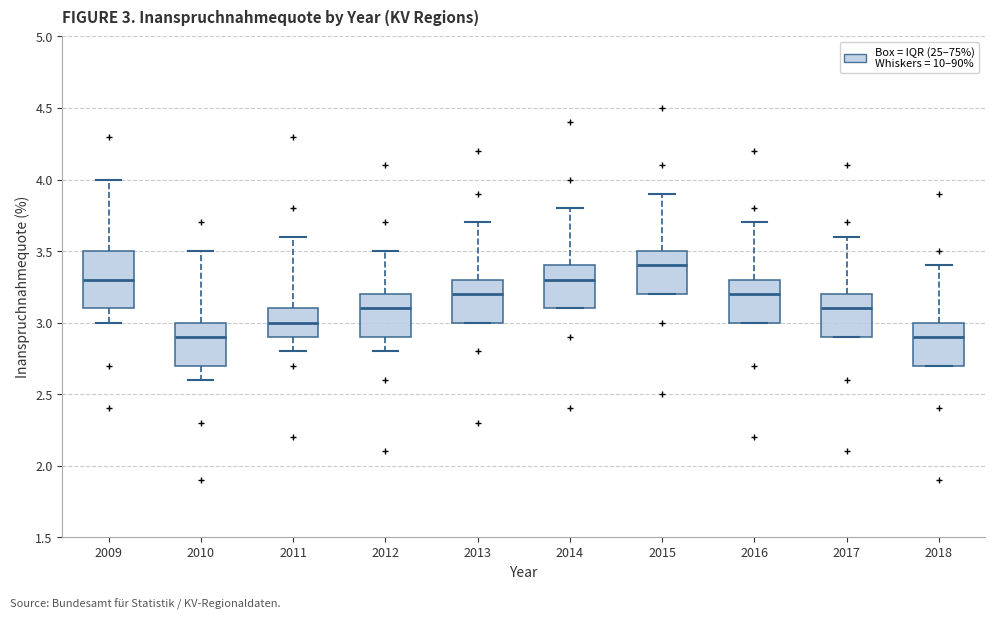

Comparing the boxes themselves (not the whiskers), which one is the tallest?

2009